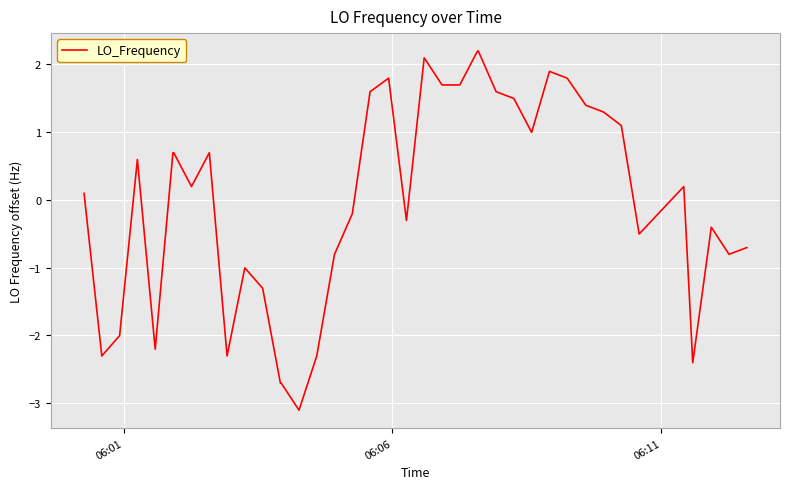

What is the smallest value displayed?

-3.1